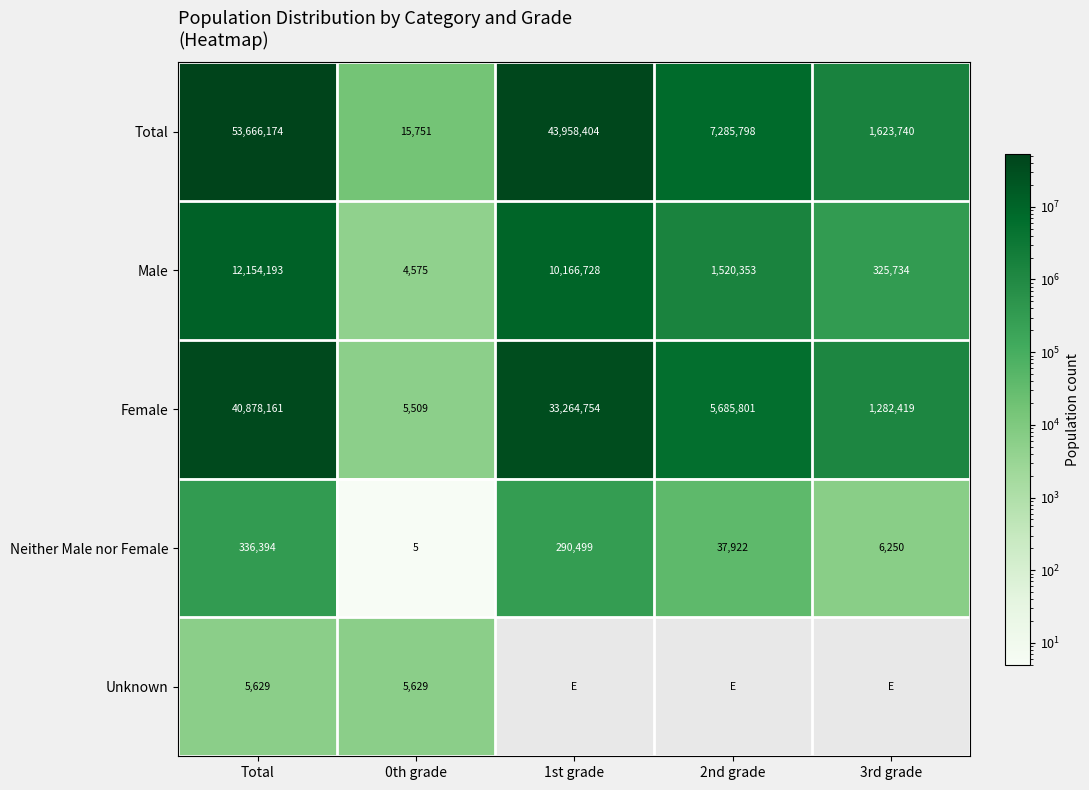

What is the minimum value for Neither Male nor Female?

5